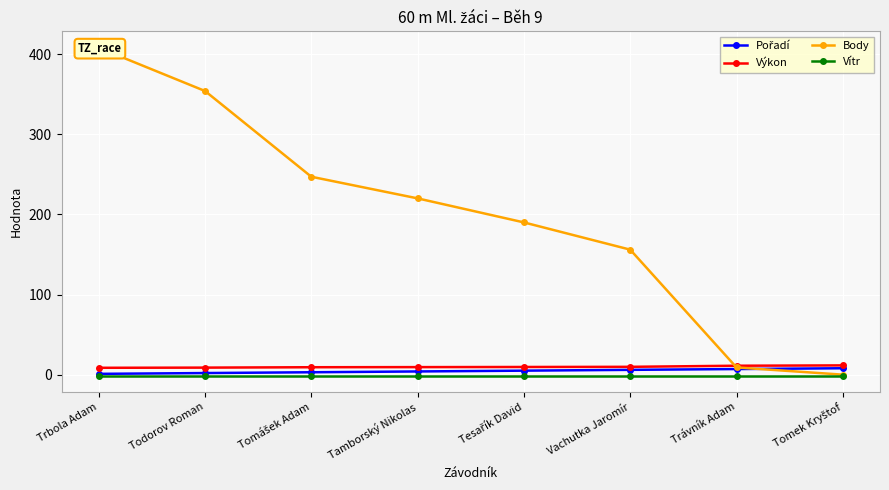

True or false: Výkon and Vítr cross at least once.

False